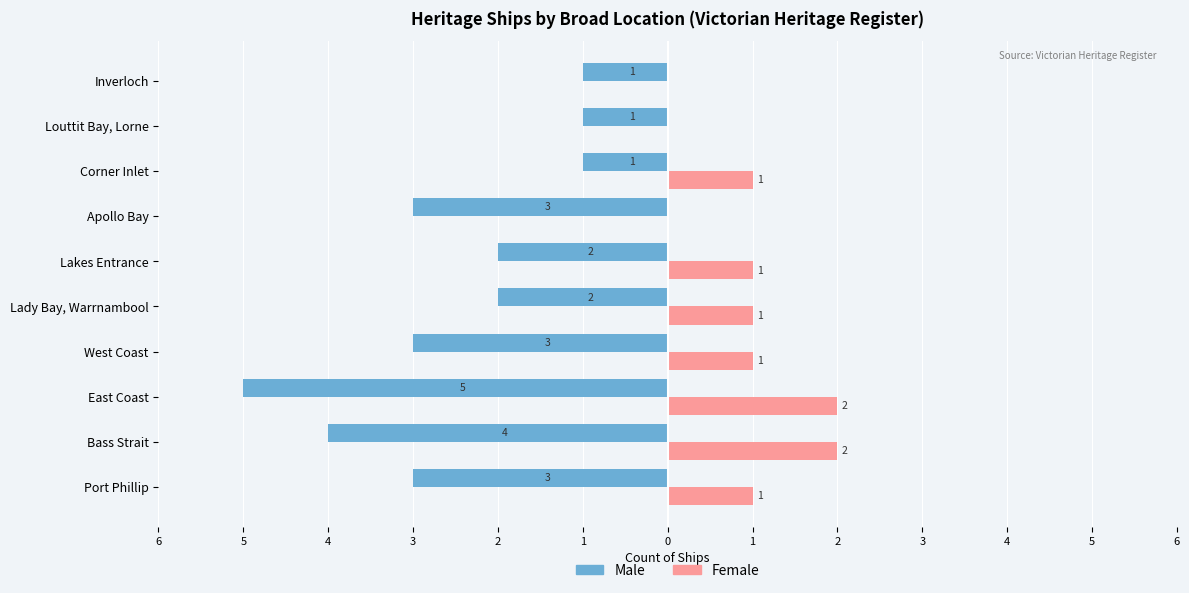

What are all the series names shown in the legend?

Male, Female